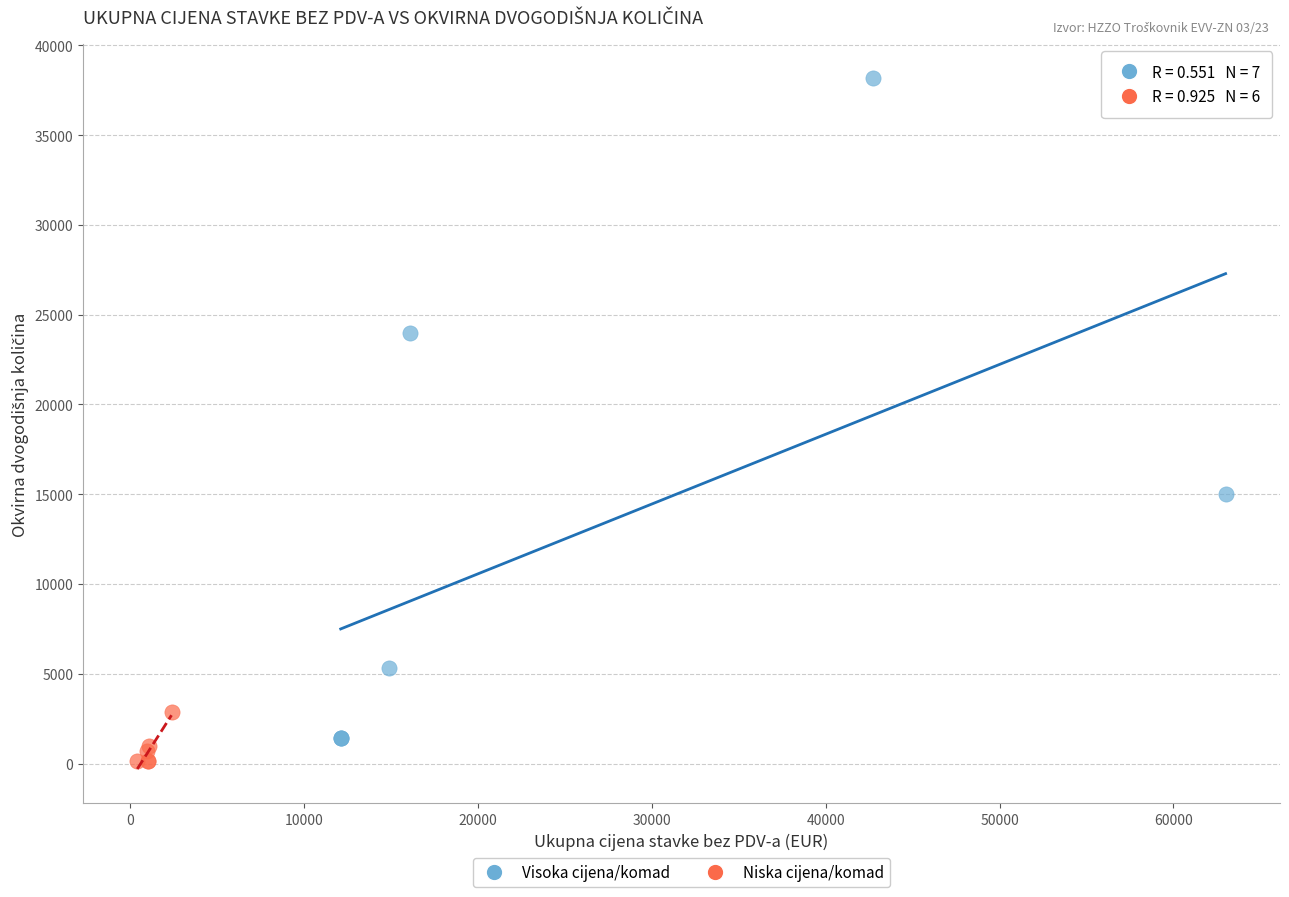

Which series contains the highest Y value?

Visoka cijena/komad